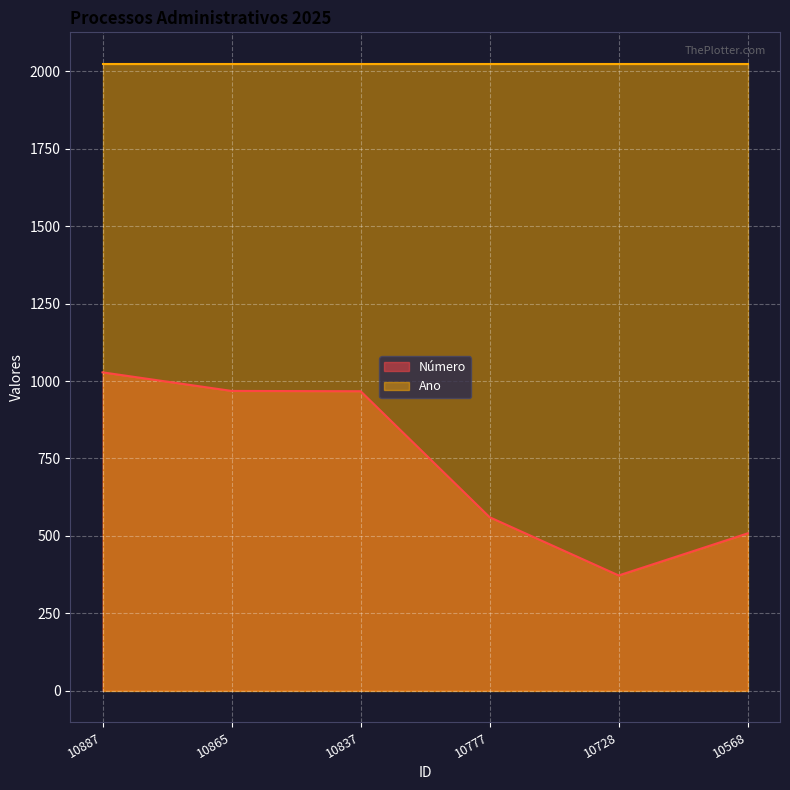

What is the difference between the second highest and minimum values?

596